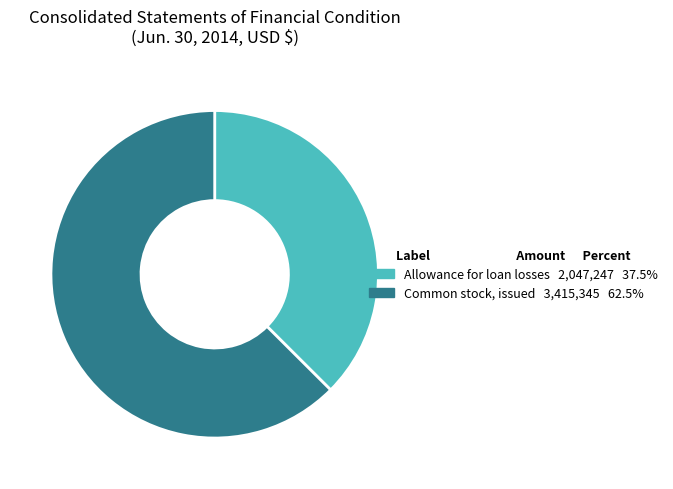

Combined, do Allowance for loan losses and Common stock, issued account for over 50%?

Yes